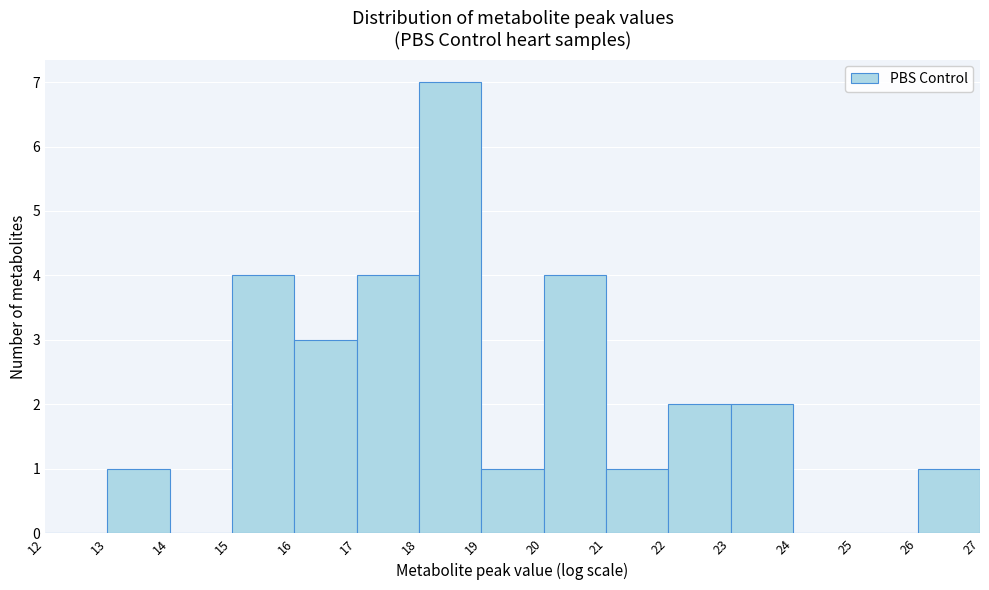

Over which range of the x-axis is the bar tallest?

18 to 19